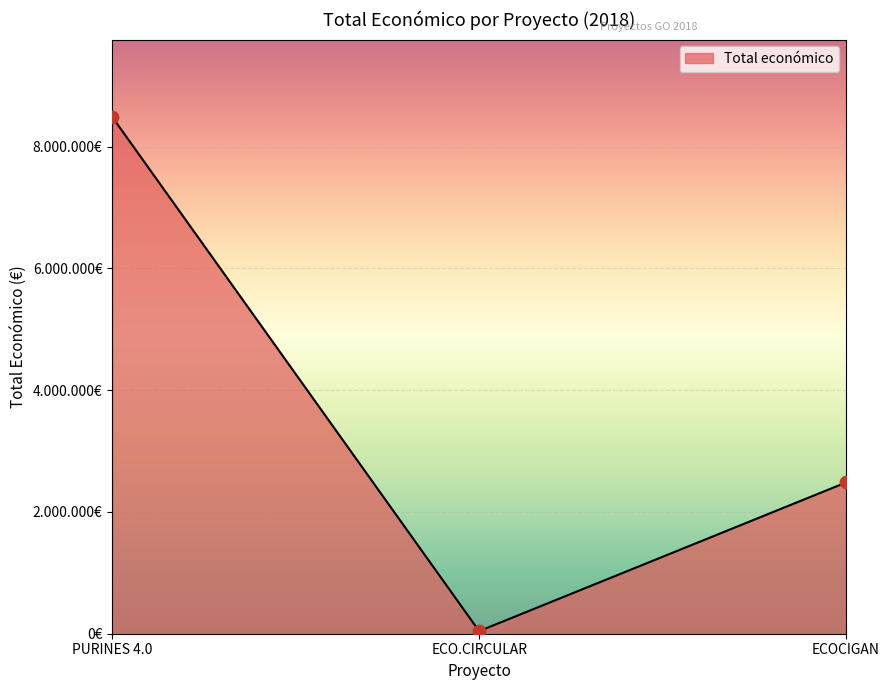

Between PURINES 4.0 and ECO.CIRCULAR, which is larger?

PURINES 4.0